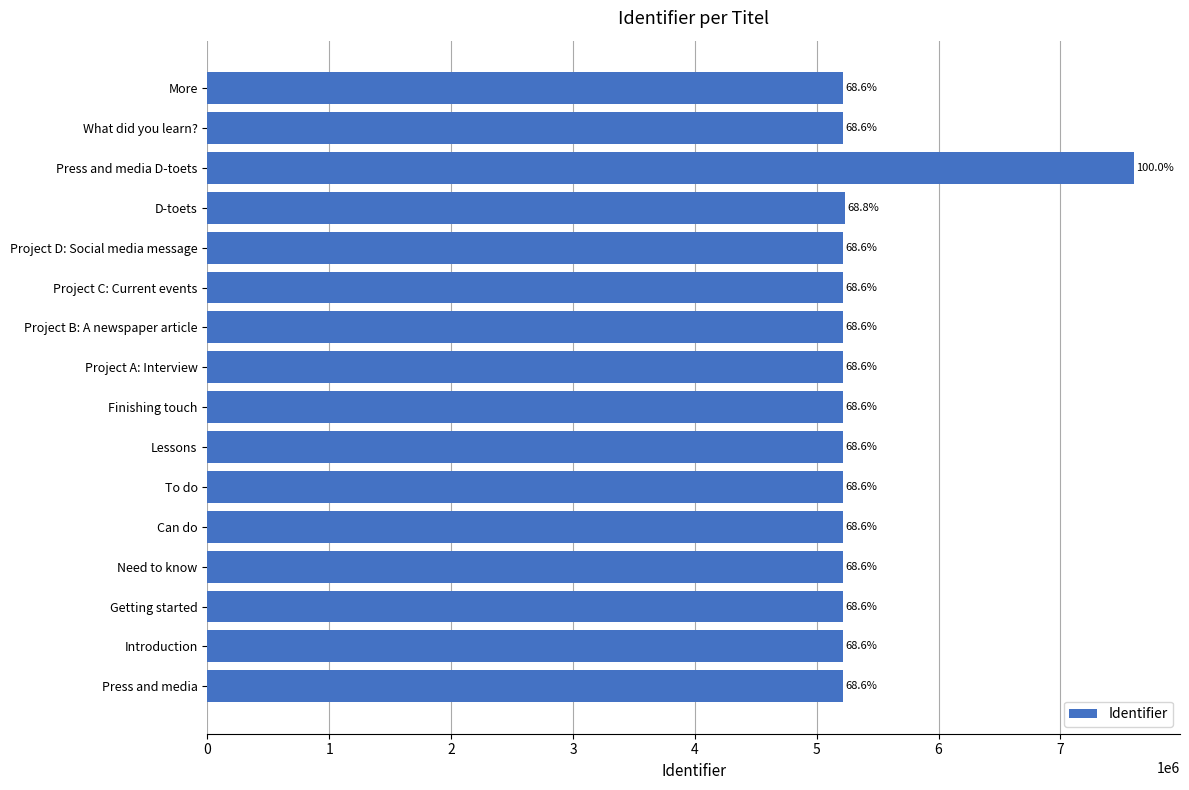

Does the chart contain any negative values?

No